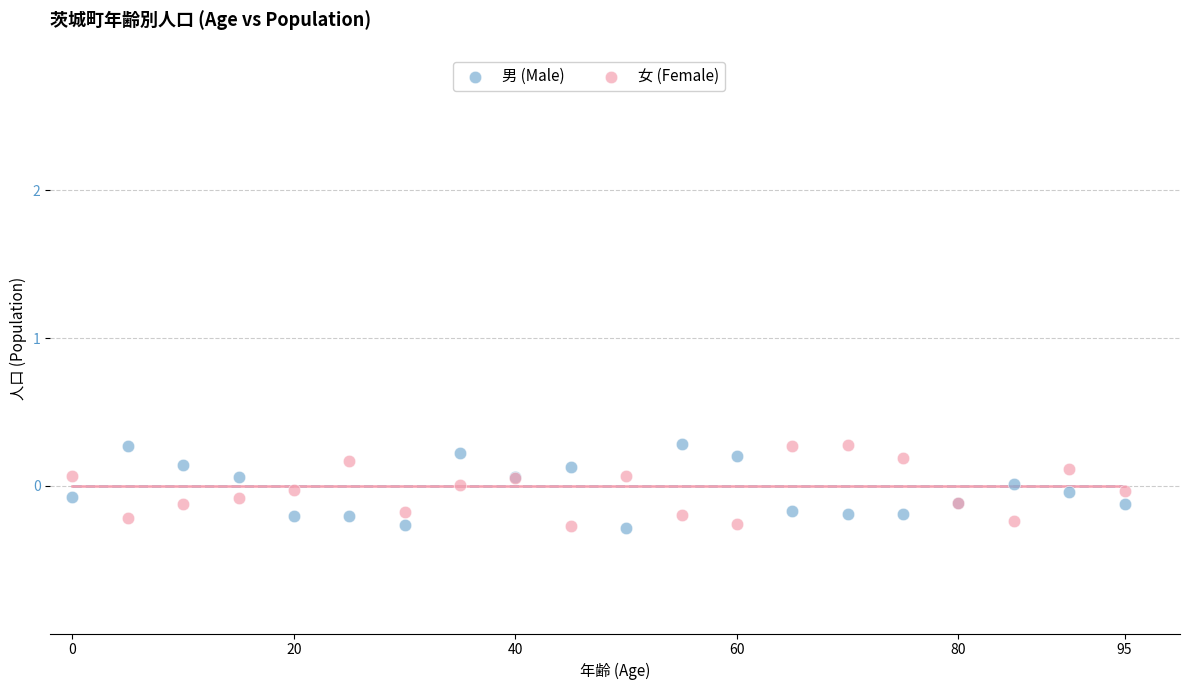

What are all the series names shown in the legend?

男 (Male), 女 (Female)